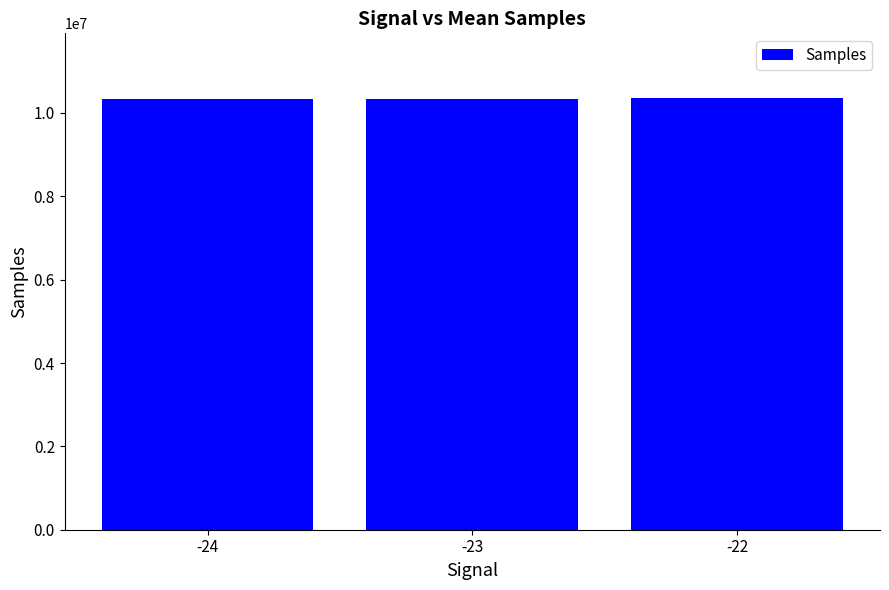

What is the value of the 1st bar from the left?

10340975.3